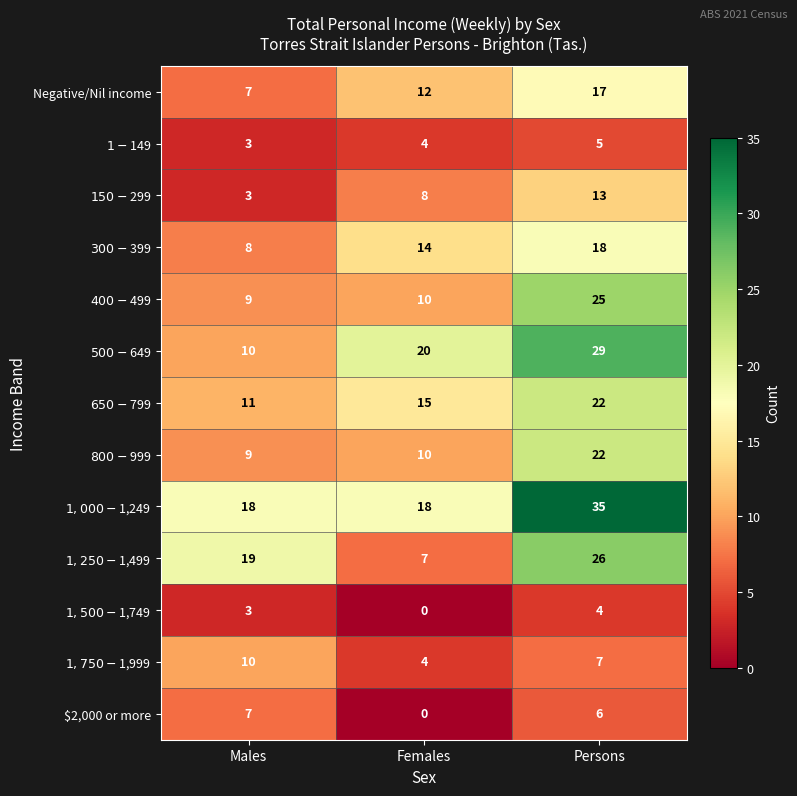

Which series changed the most between Males and Persons?

$500-$649